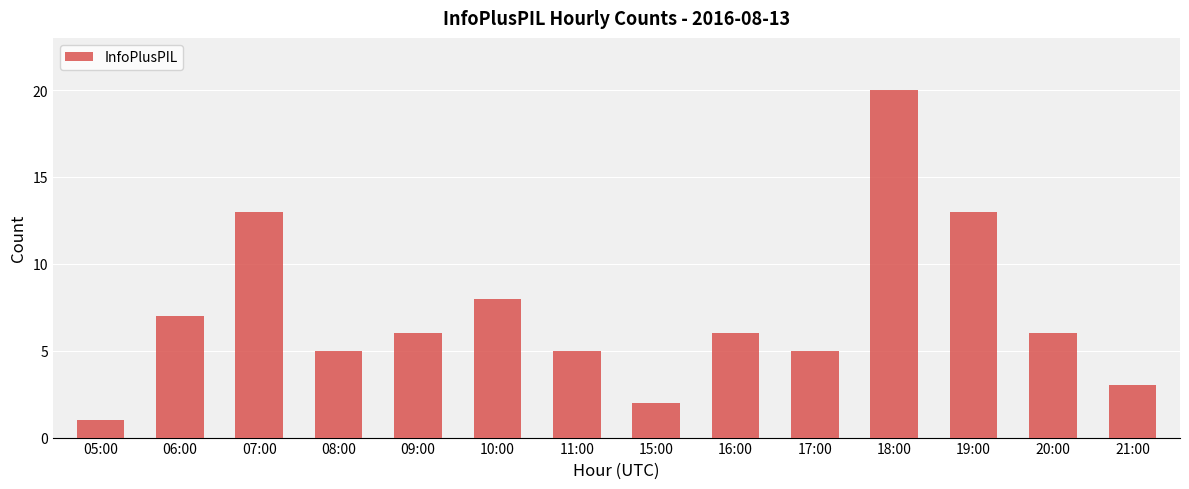

Where is the data nearest to the value 10?

10:00